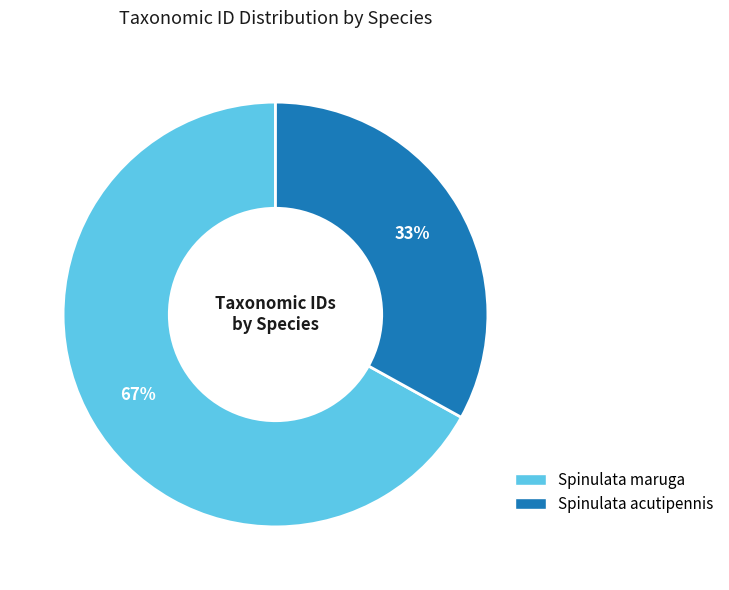

To the nearest percent, what is the difference between the largest and smallest slice percentages?

34%